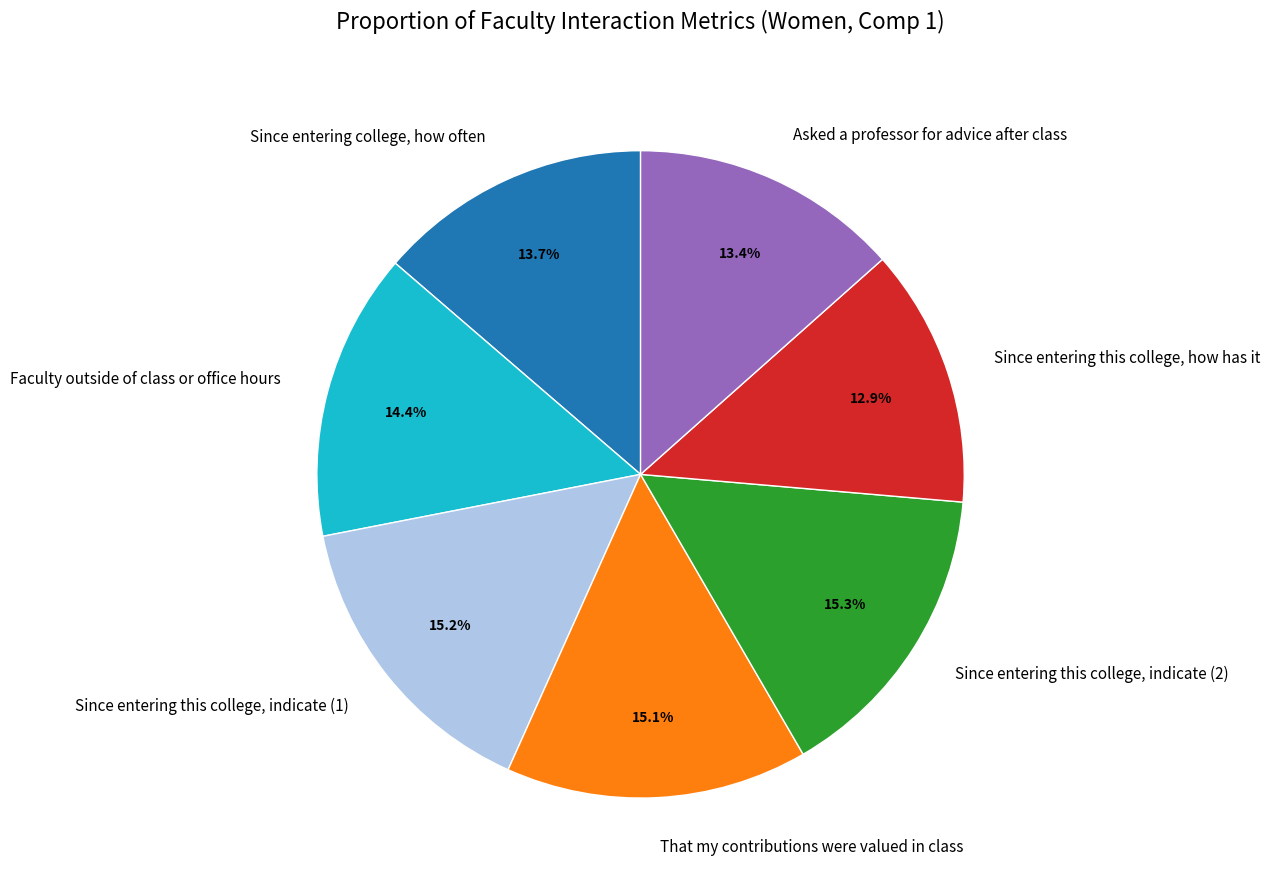

Is the sum of Faculty outside of class or office hours and Since entering this college, indicate (2) greater than half?

No